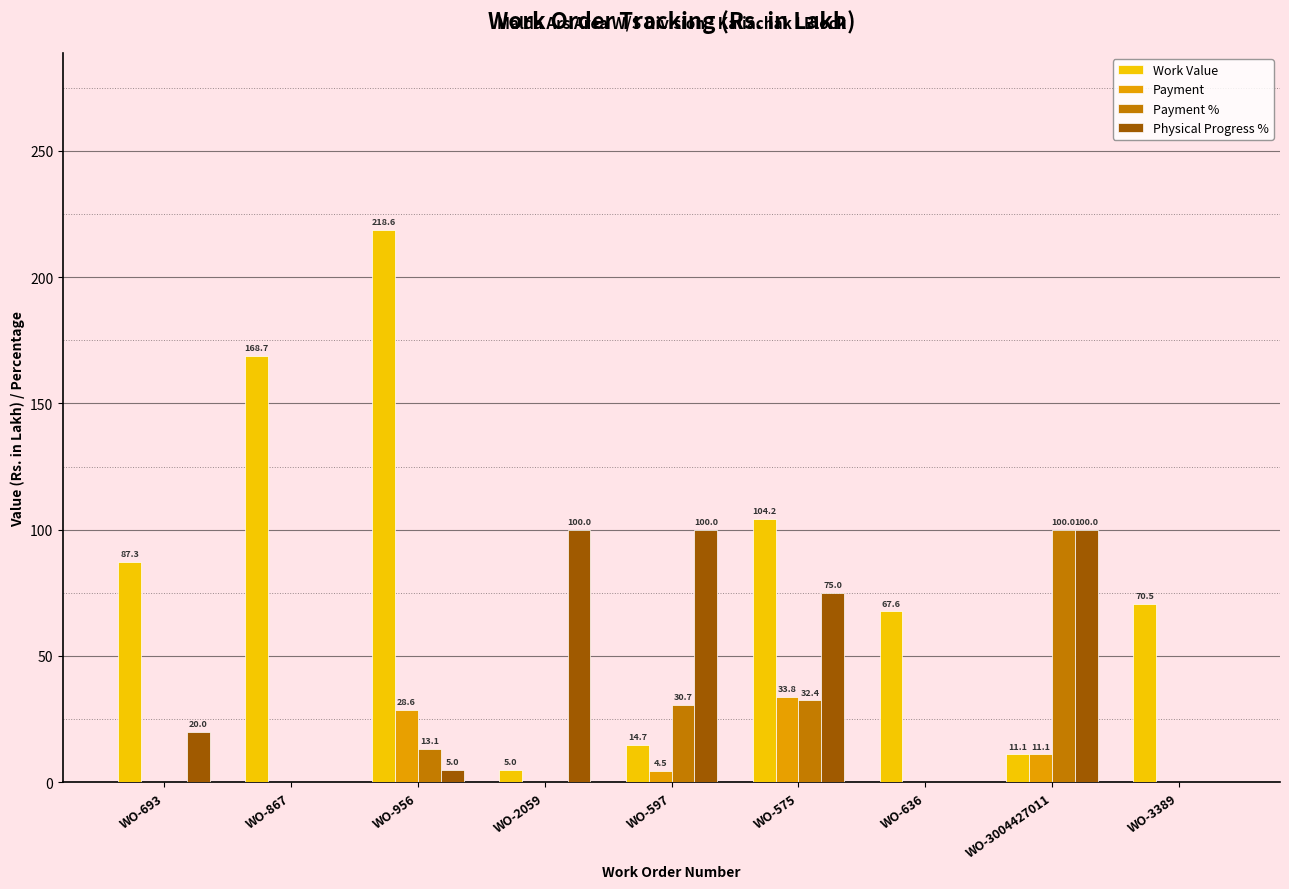

What is the sum of the Physical Progress % values at WO-956 and WO-3389?

5.0